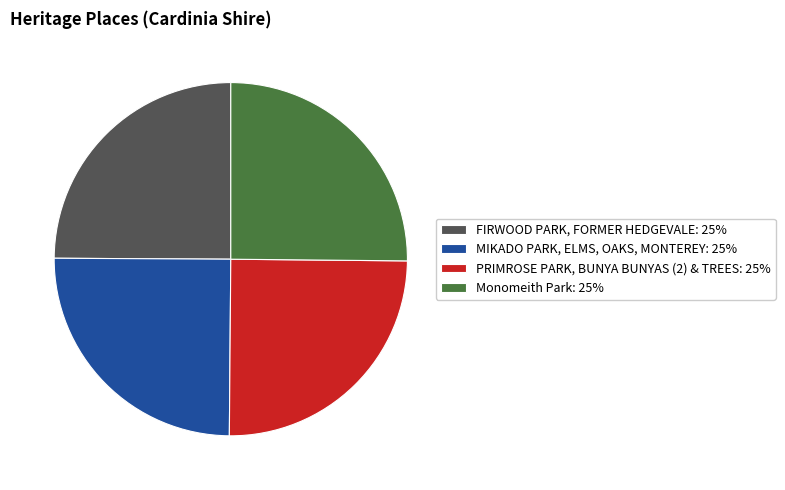

Is it true that MIKADO PARK, ELMS, OAKS, MONTEREY is 40% of the pie?

False